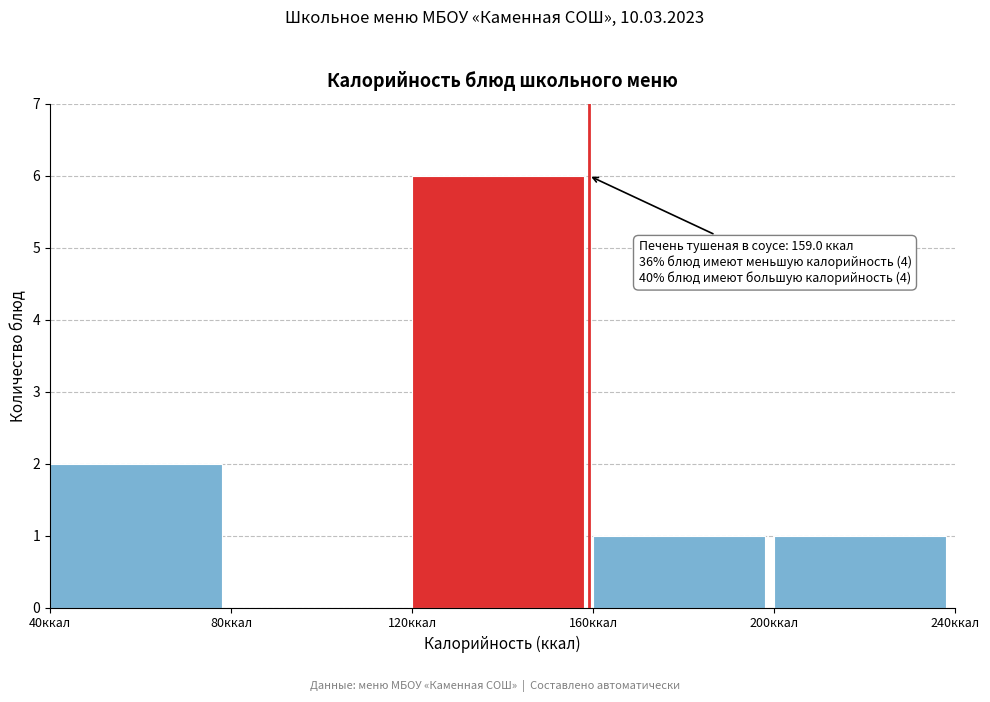

Over which range of the x-axis is the bar tallest?

120 to 160